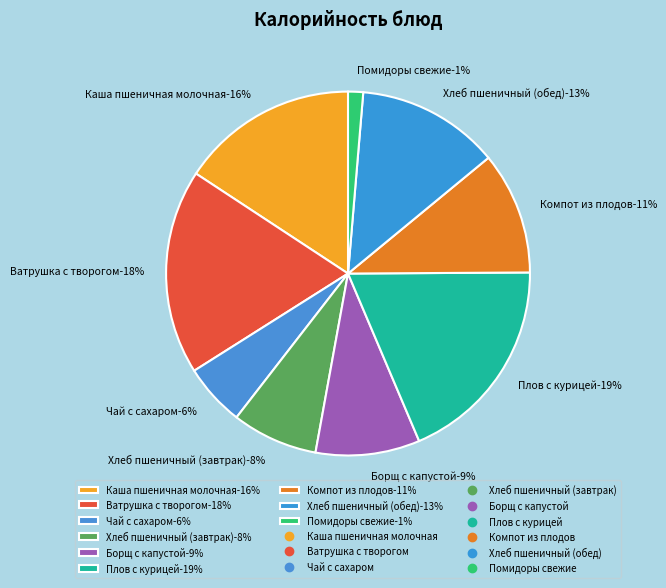

How many segments does this pie chart have?

9